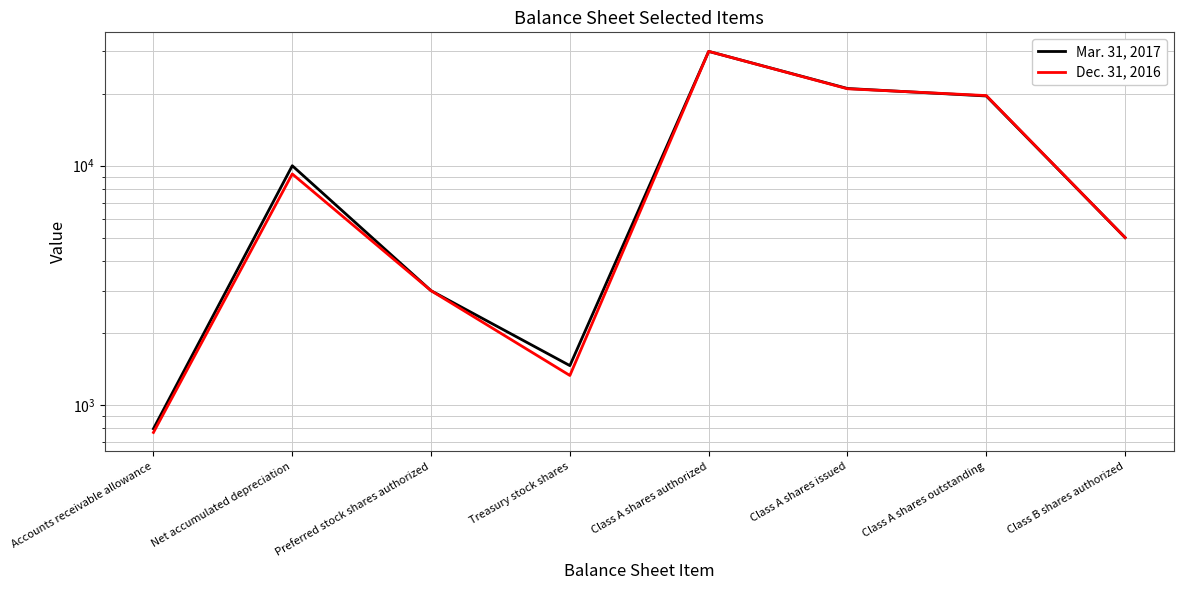

Which series has the widest spread of values?

Dec. 31, 2016